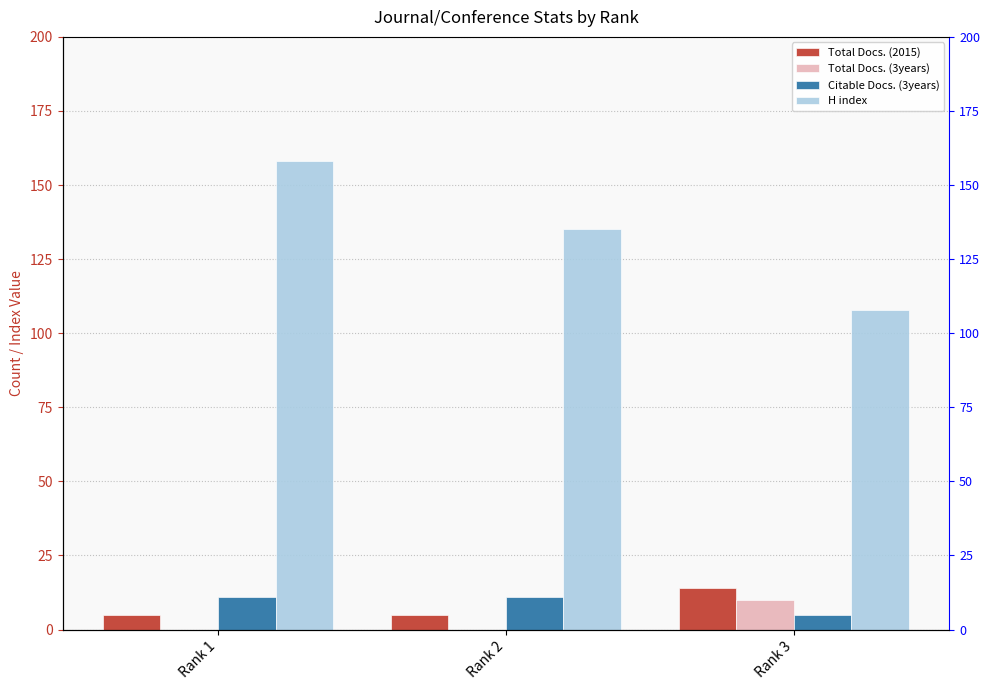

Is the value of Total Docs. (2015) at Rank 2 greater than the value of H index at Rank 2?

No